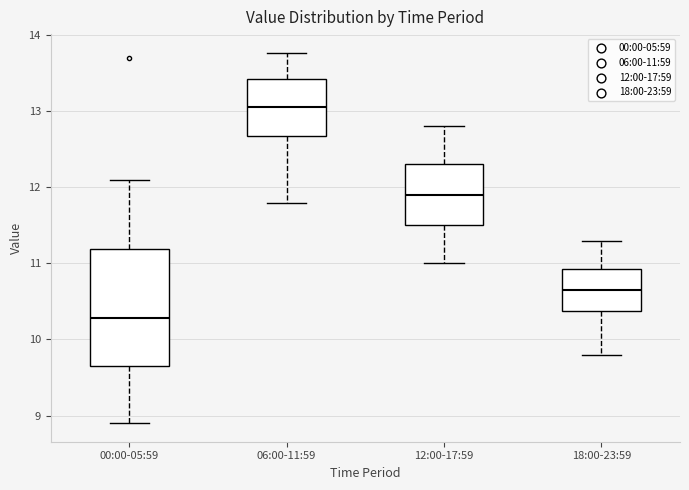

Which box is the tallest, from its lower edge to its upper edge?

00:00-05:59